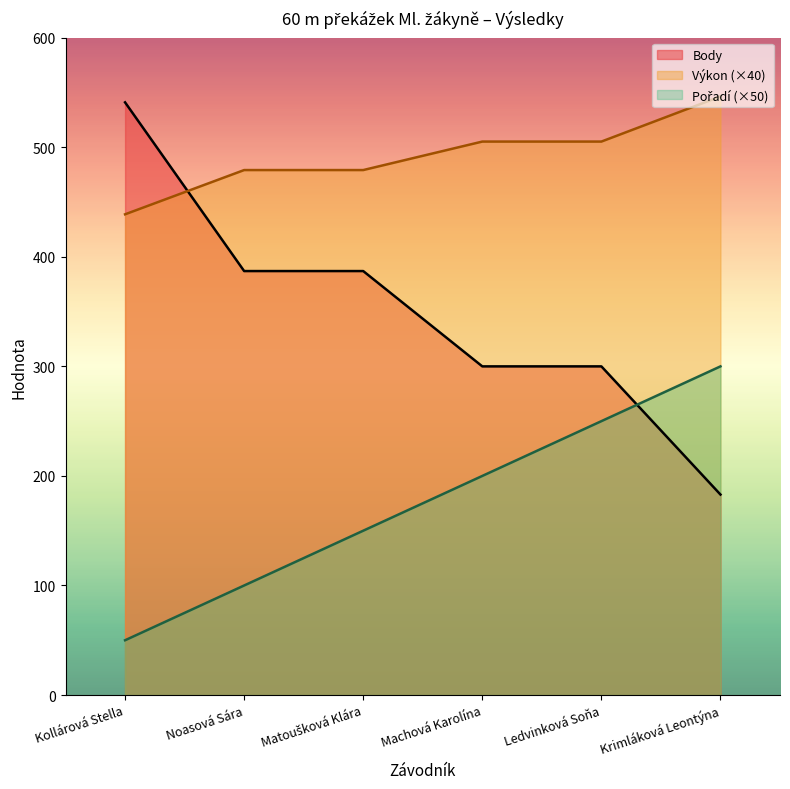

True or false: Výkon has more than 1 points higher than both neighbors.

False